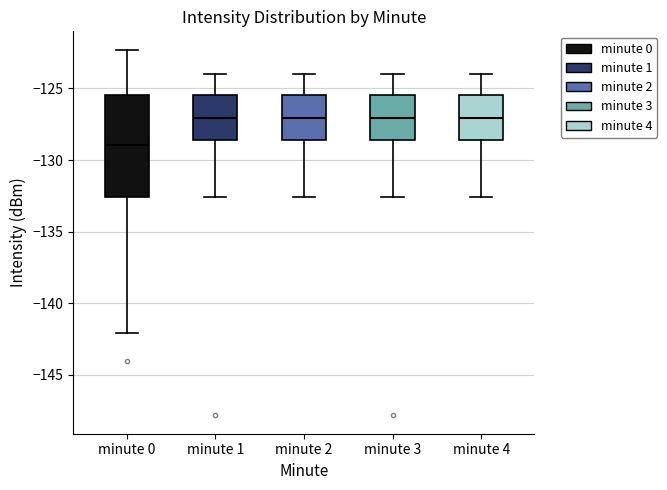

Comparing the boxes themselves (not the whiskers), which one is the tallest?

minute 0